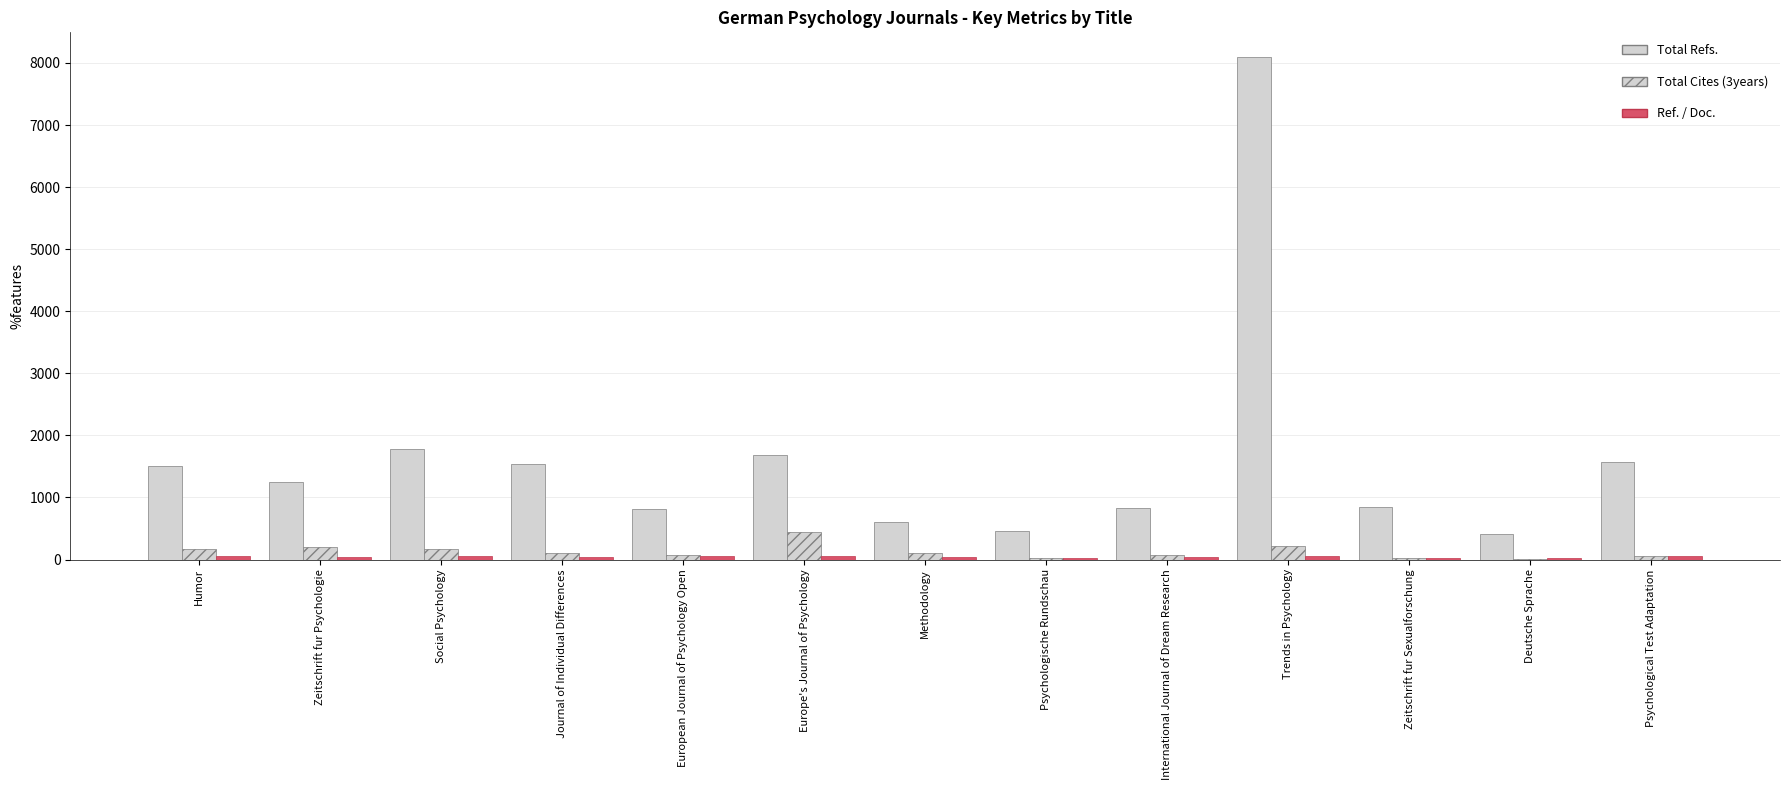

Where is Total Cites (3years) nearest to the value 224?

Trends in Psychology